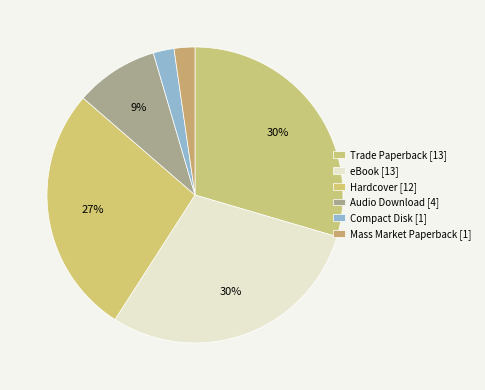

Combined, what portion of the pie is Trade Paperback and Audio Download?

38.6%